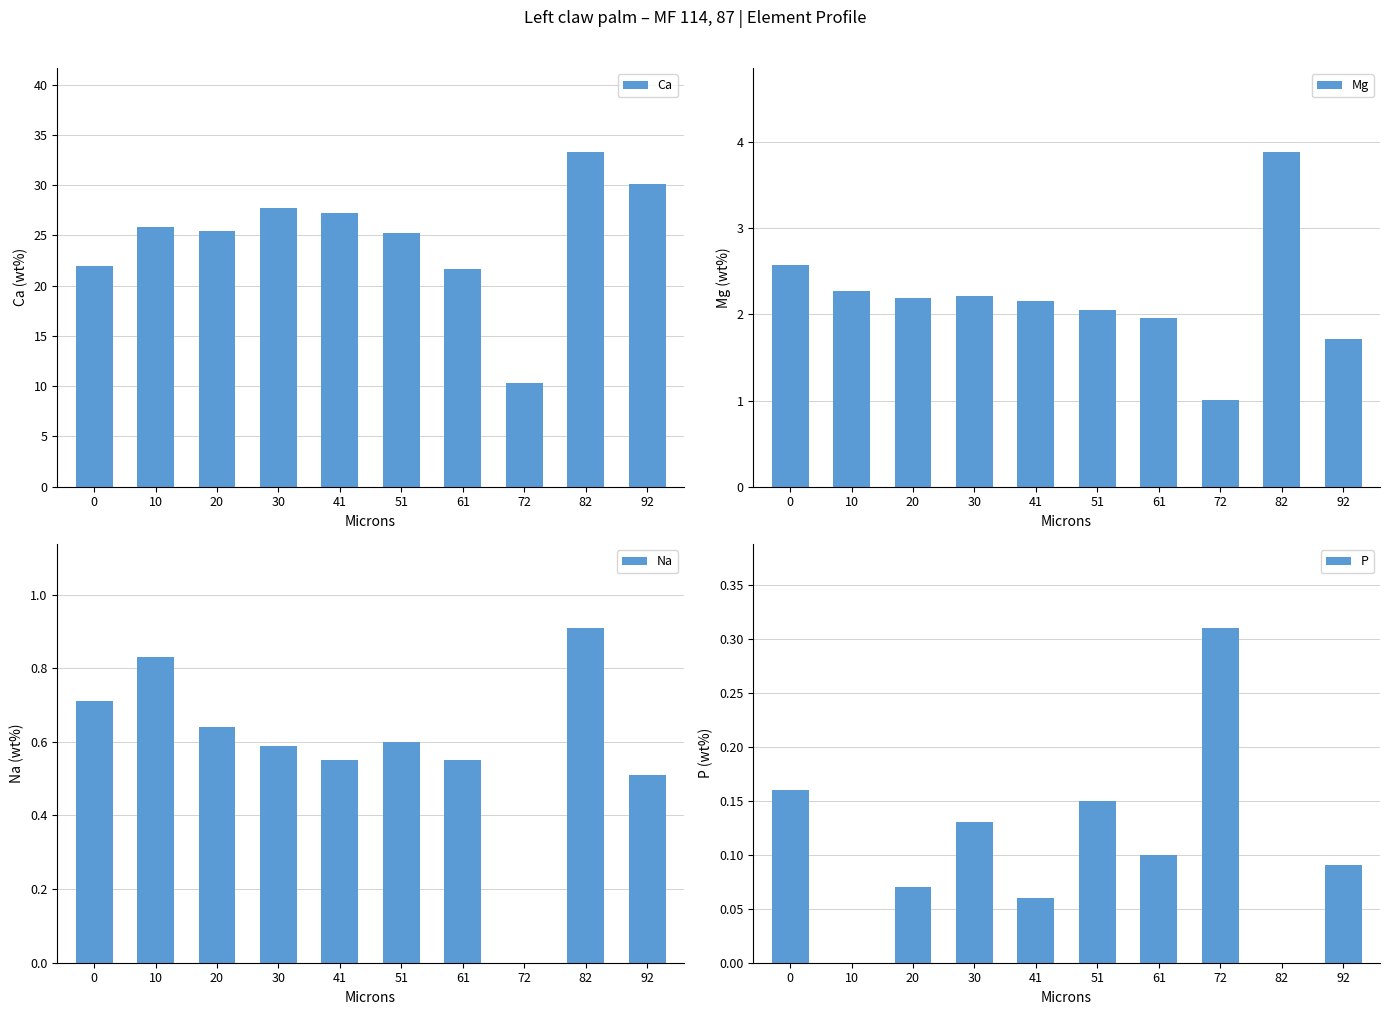

Which series has the widest spread of values?

Ca